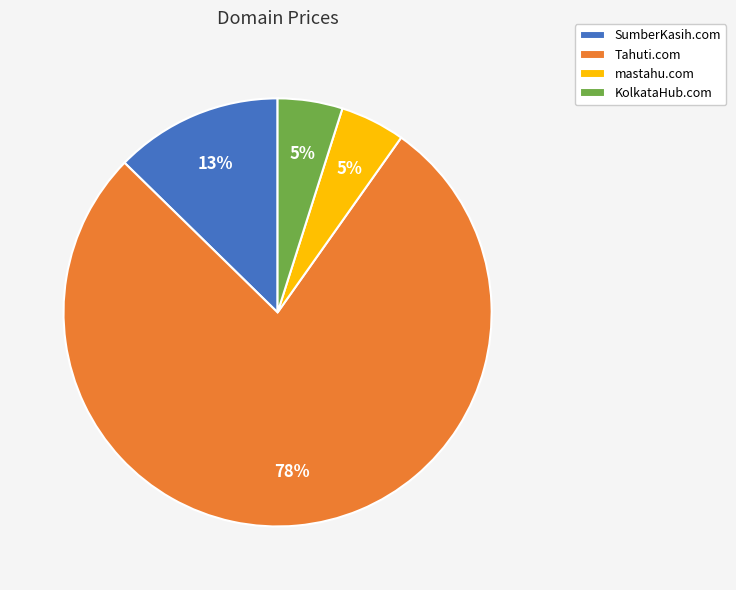

Does any single category account for the majority?

Yes